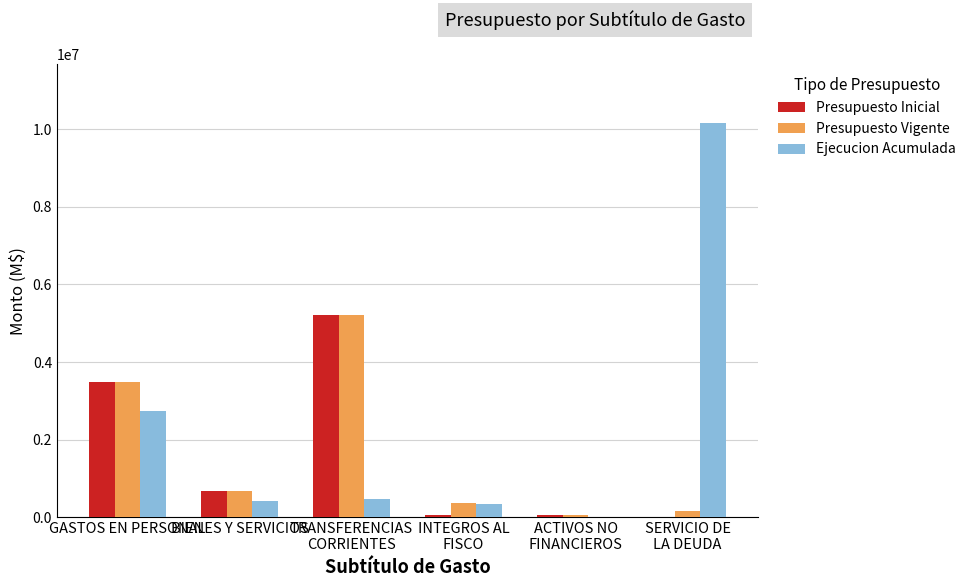

What is the sum of the Presupuesto Inicial values at TRANSFERENCIAS
CORRIENTES and SERVICIO DE
LA DEUDA?

5201453